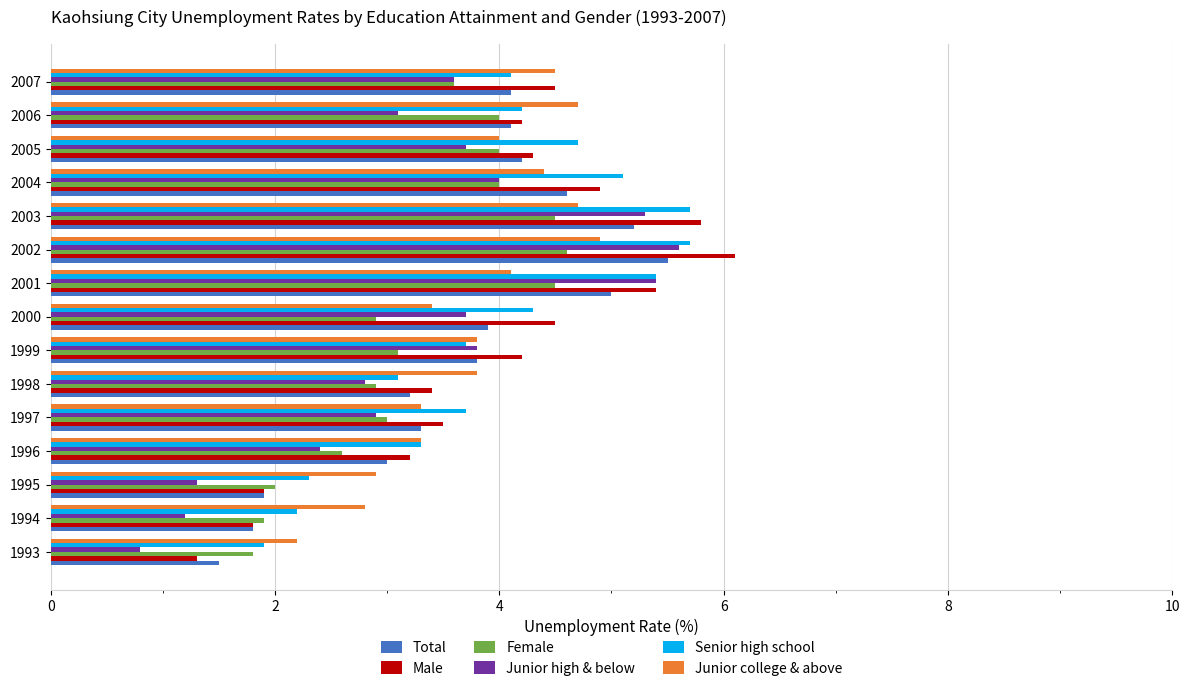

What are all the series names shown in the legend?

Total, Male, Female, Junior high & below, Senior high school, Junior college & above